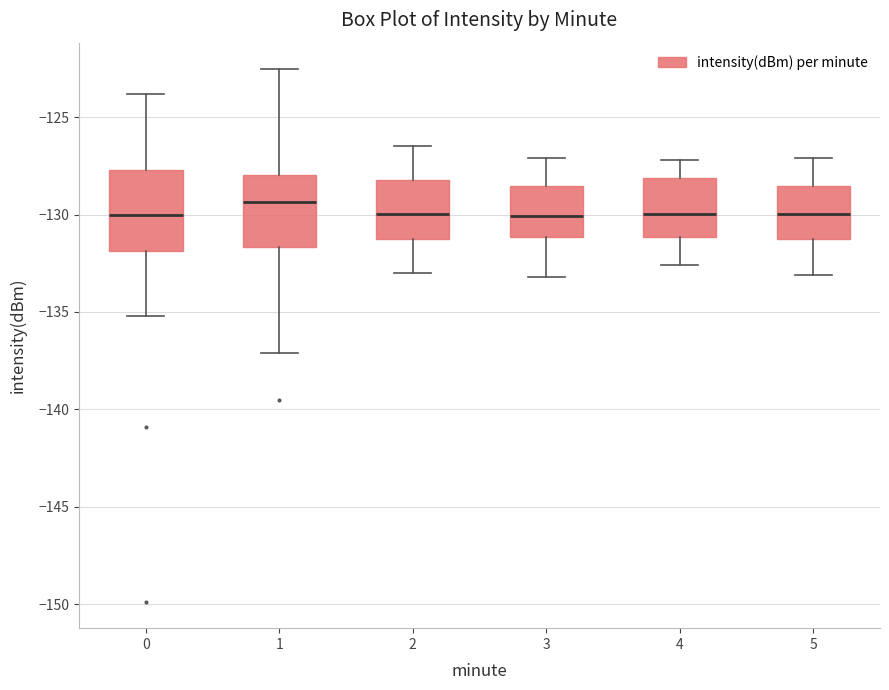

Where does the upper whisker of the box at x = 0 end on the y-axis? The values are not printed on the chart, so give them approximately, as read against the axis.

-124.0